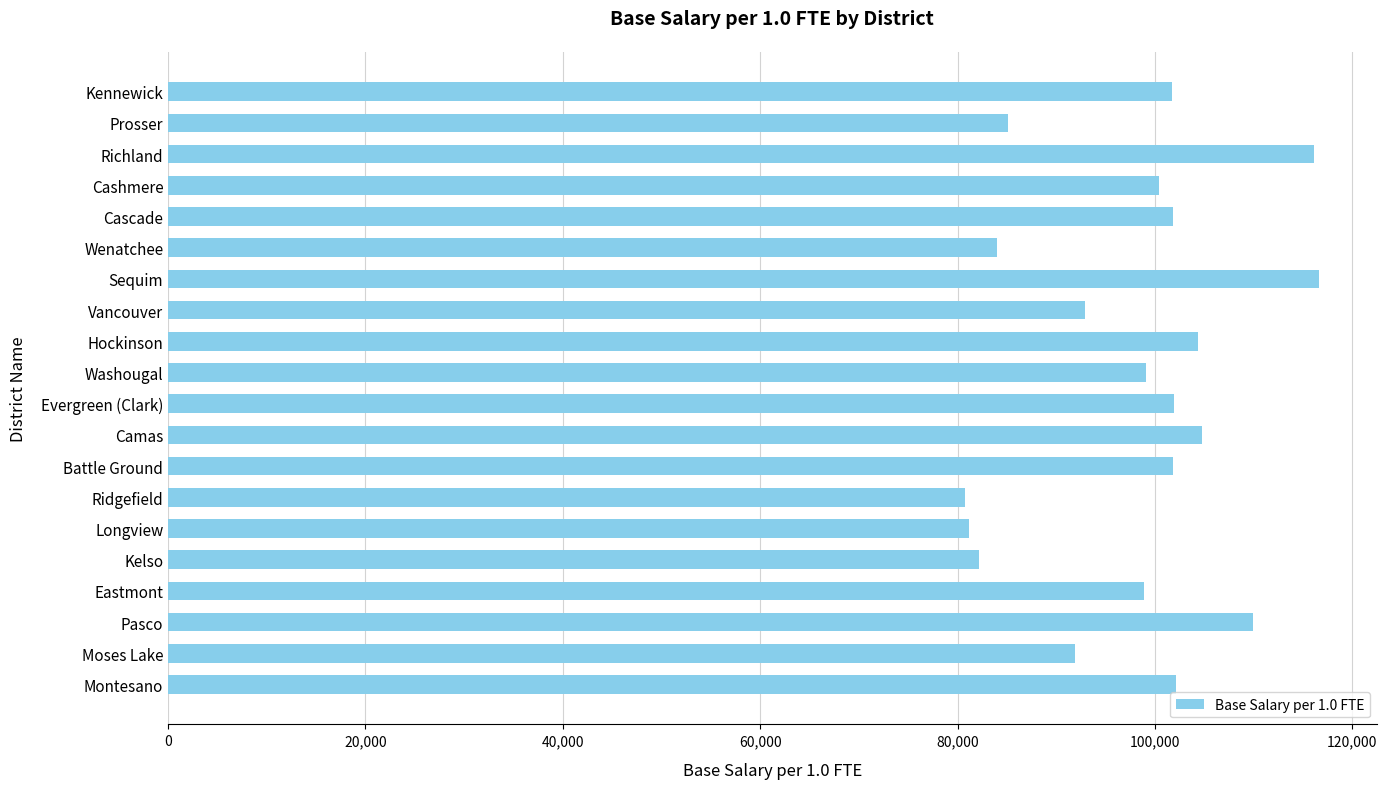

What is the maximum value shown in the chart?

116620